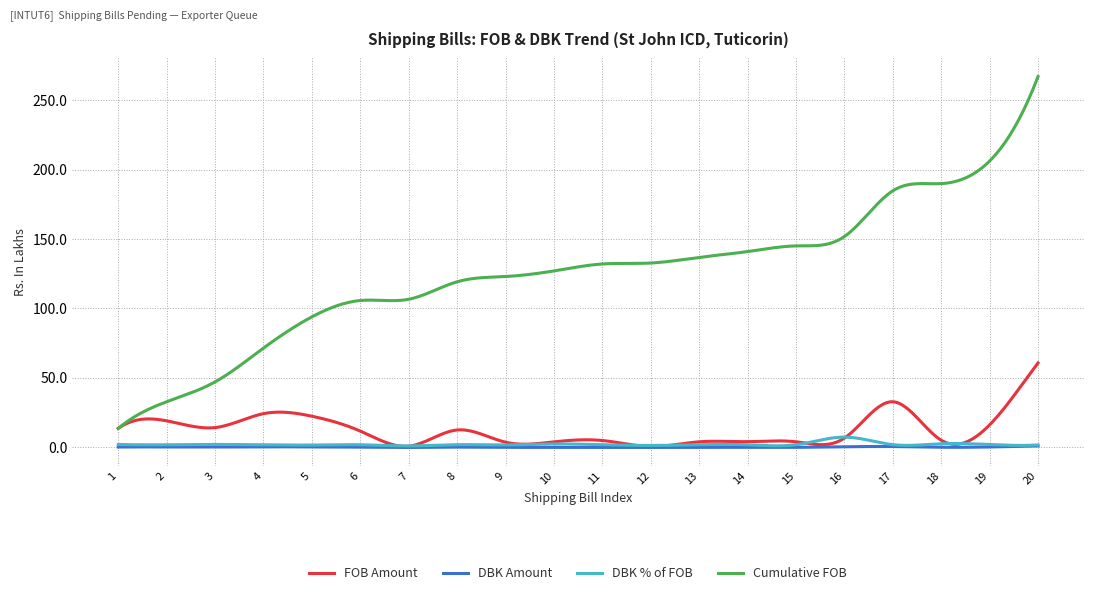

True or false: DBK Amount and Cumulative FOB intersect in this chart.

False